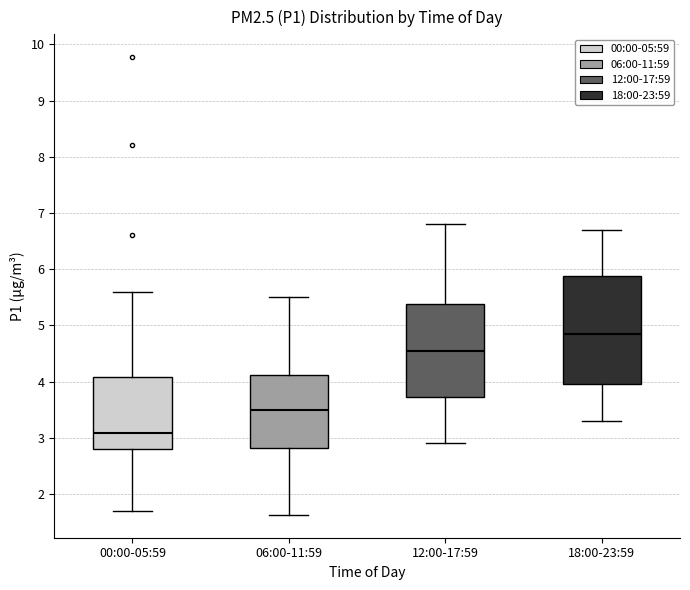

Where is the upper edge of the box for 12:00-17:59 on the y-axis? The values are not printed on the chart, so give them approximately, as read against the axis.

5.4